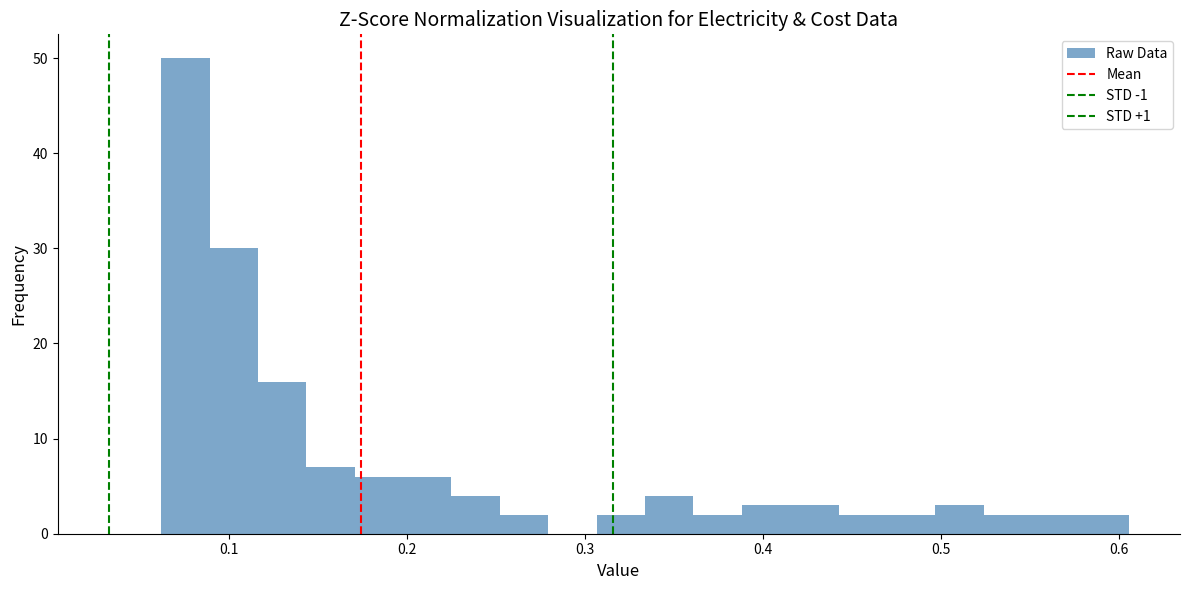

Read against the x-axis, roughly where is the centre of the tallest bar?

0.08